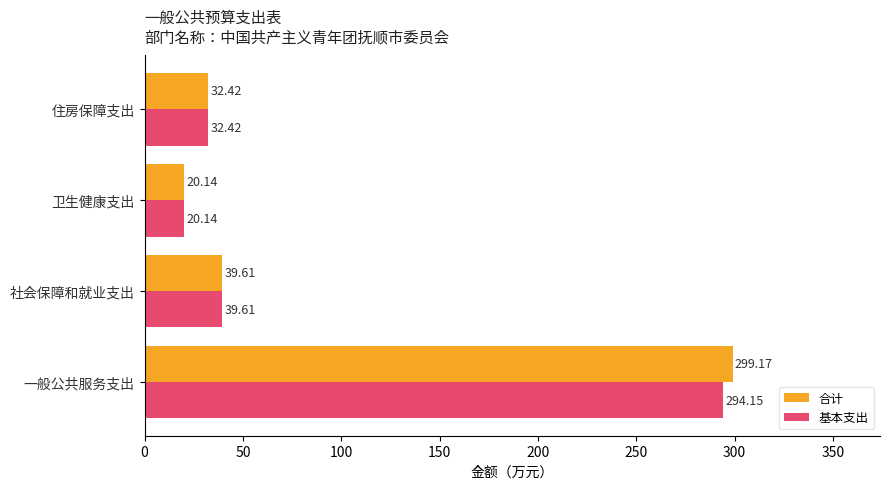

Which series has the largest total across all categories?

合计